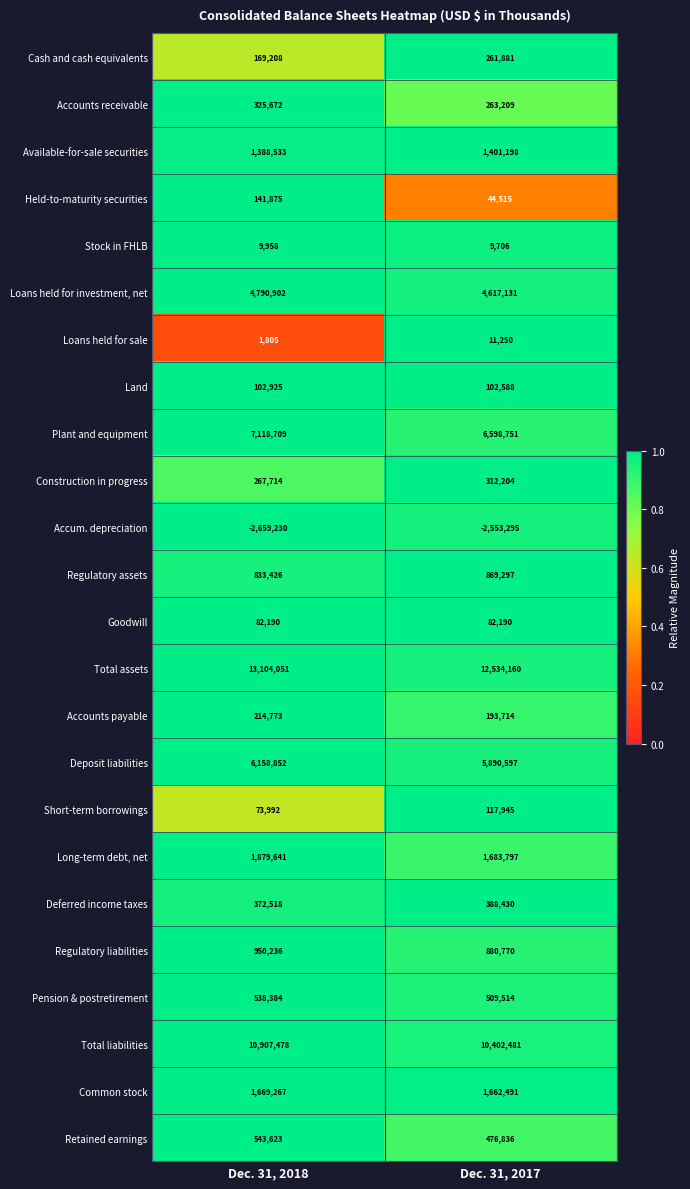

What is the average value of the Long-term debt, net series?

1781719